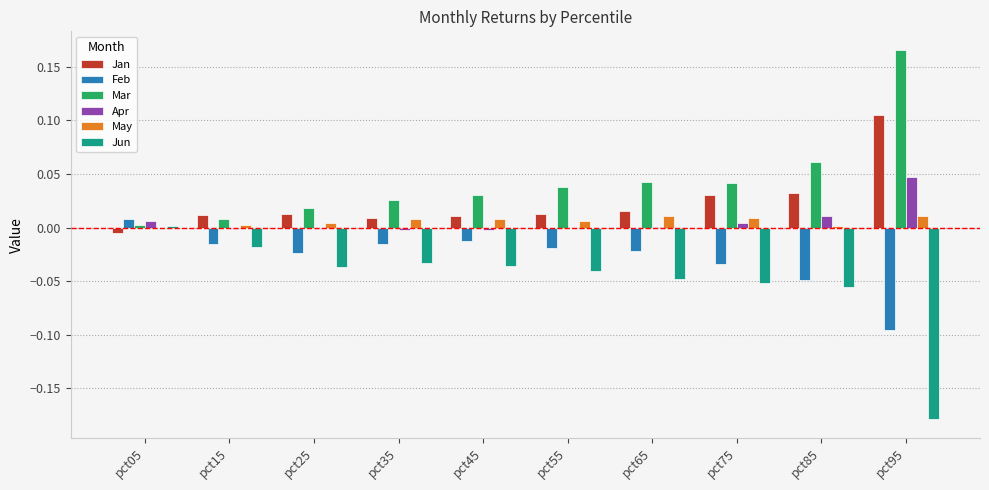

At which category does the chart reach its peak across all series?

pct95